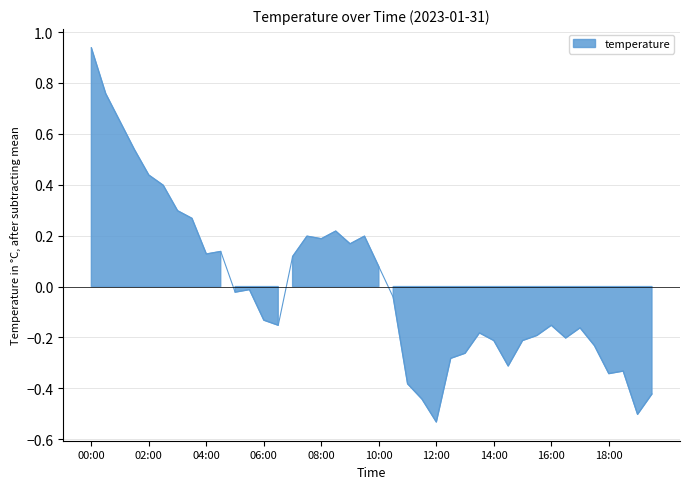

What is the difference between the second highest and second lowest values?

1.3